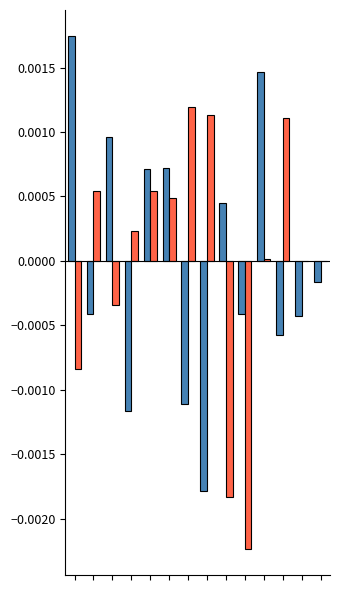

How many groups of bars are there?

14